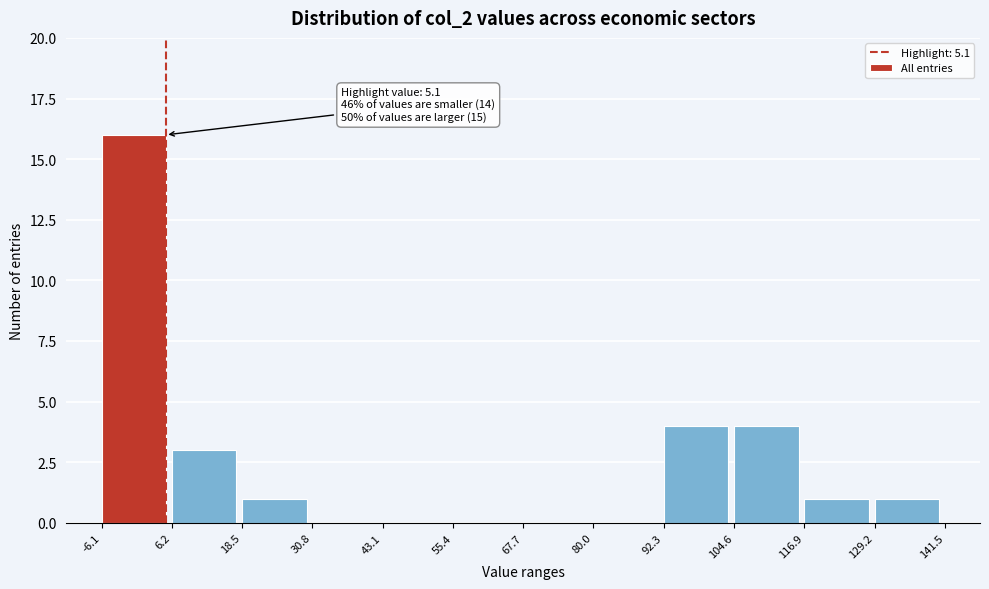

Over which range of the x-axis is the bar tallest?

-6.1 to 6.2